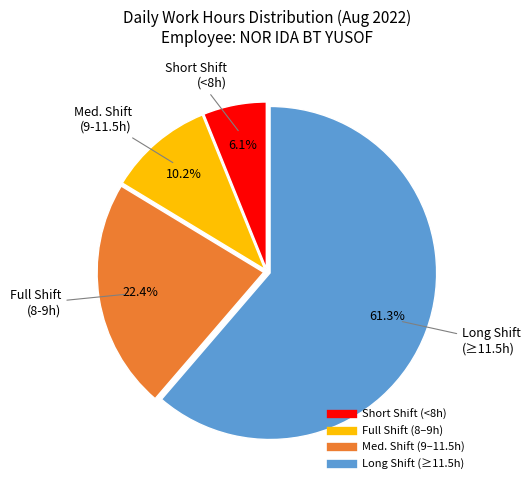

Is there a majority slice in this chart?

Yes